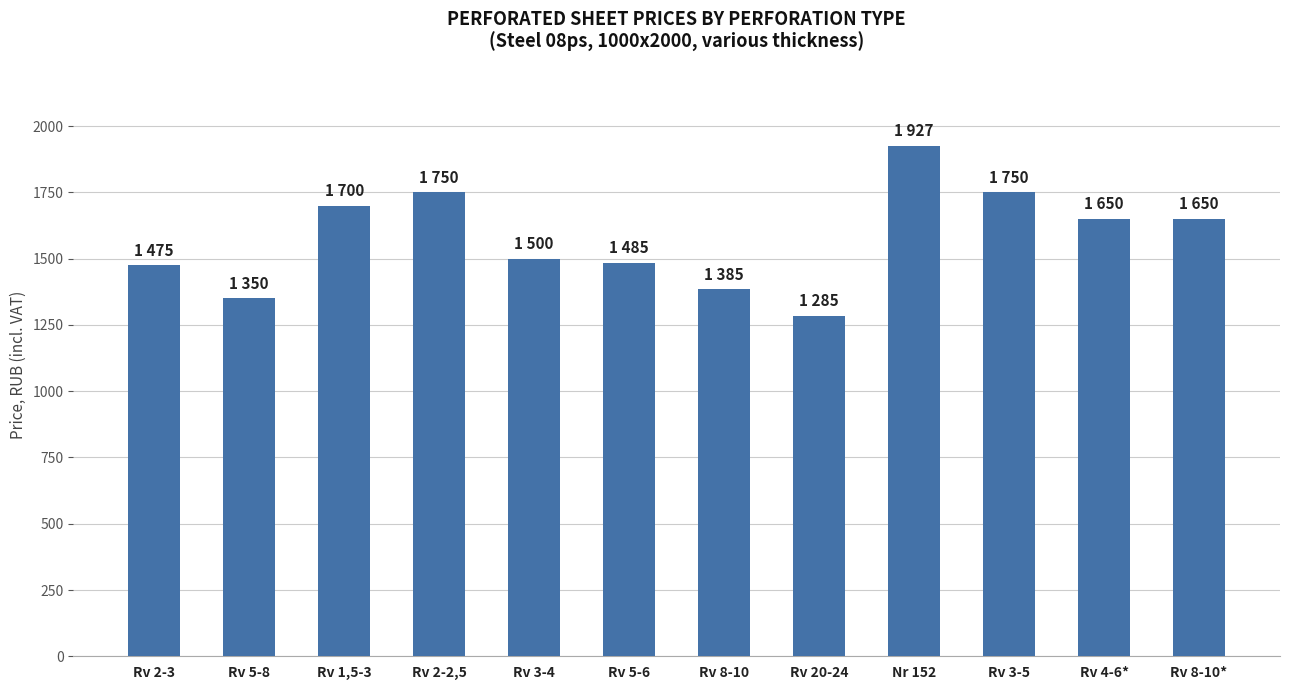

What is the value of the 4th bar from the left?

1750